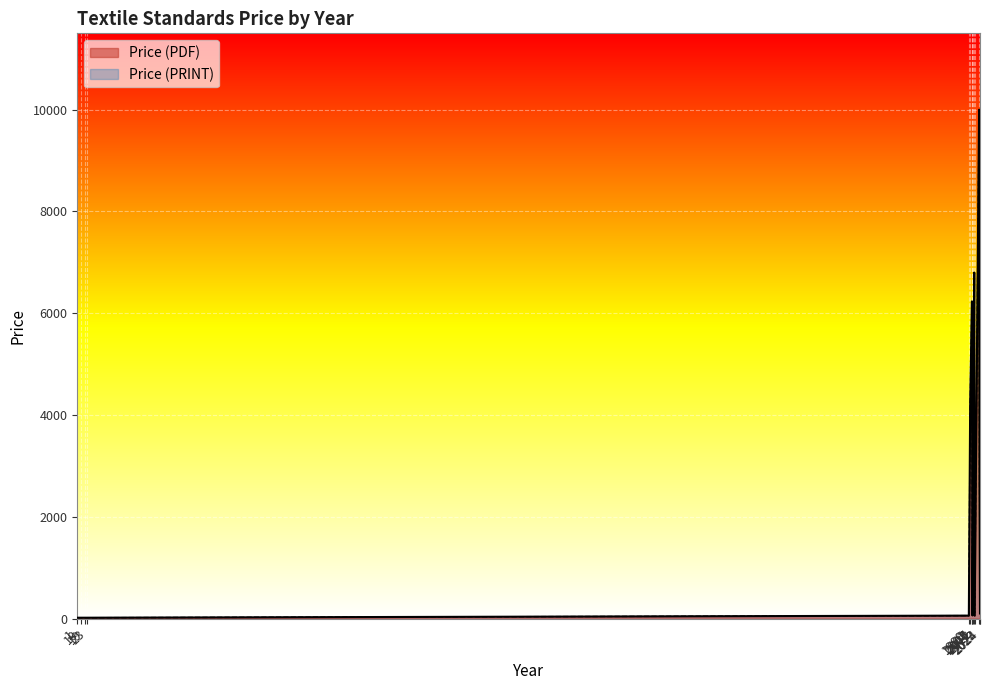

How many lines are shown in the chart?

2